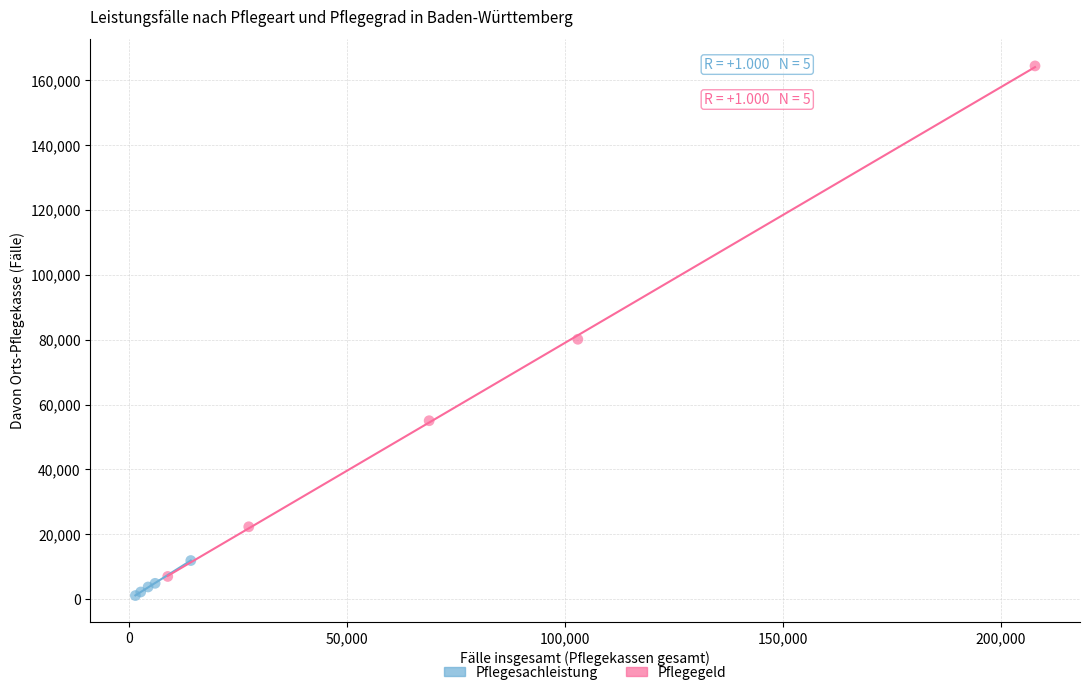

Which series contains the lowest Y value?

Pflegesachleistung